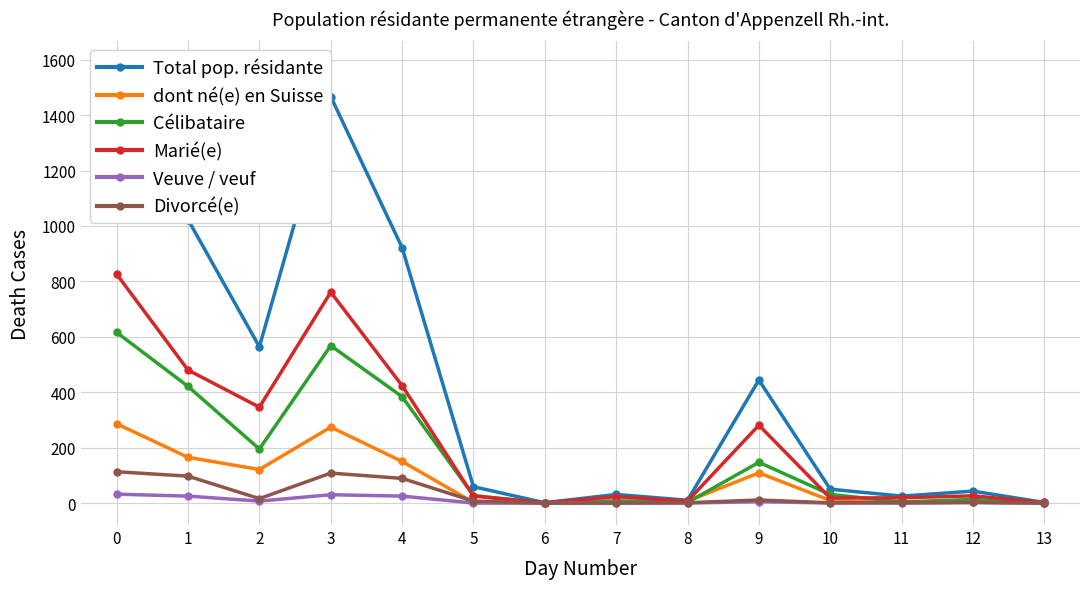

Which has a higher value, 1 or 8?

1